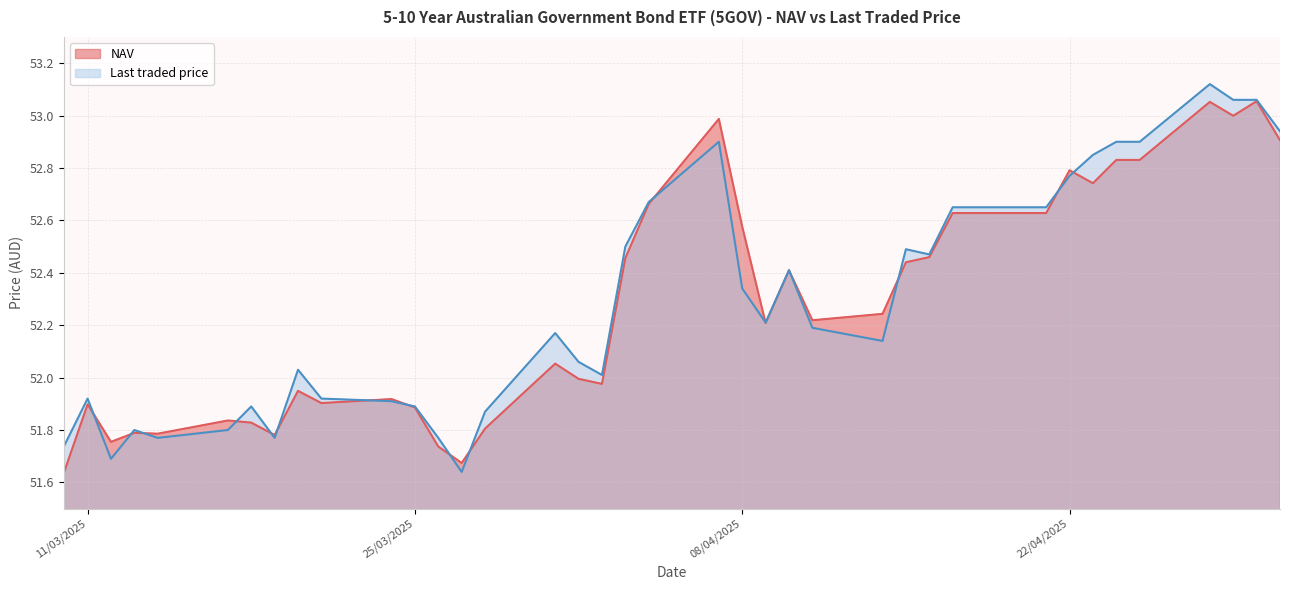

Is it true that Last traded price equals 86.6 at 5?

False